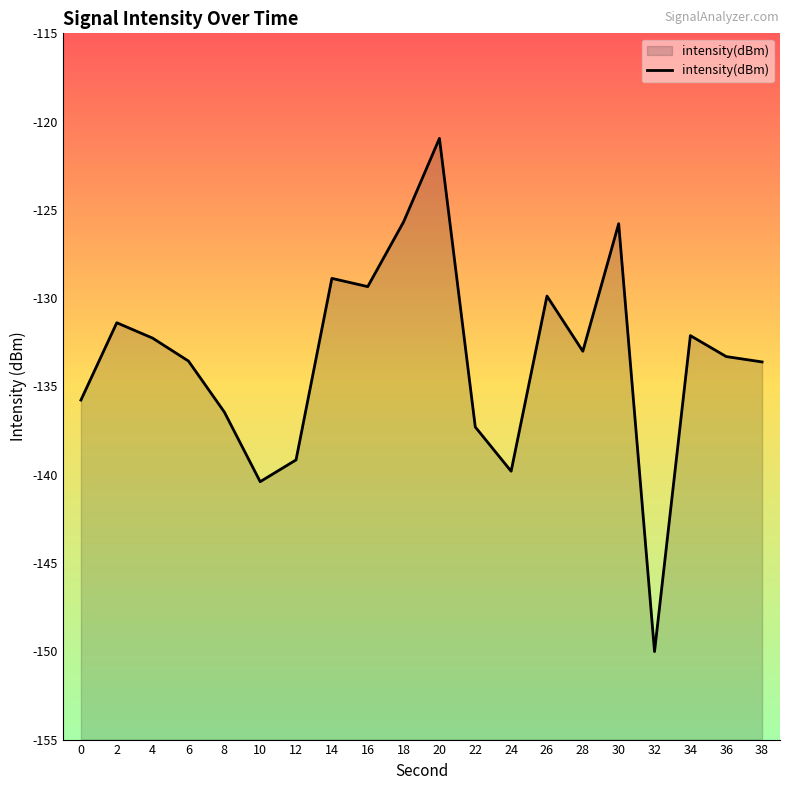

Is it true that the value at 38 is -177.5?

False